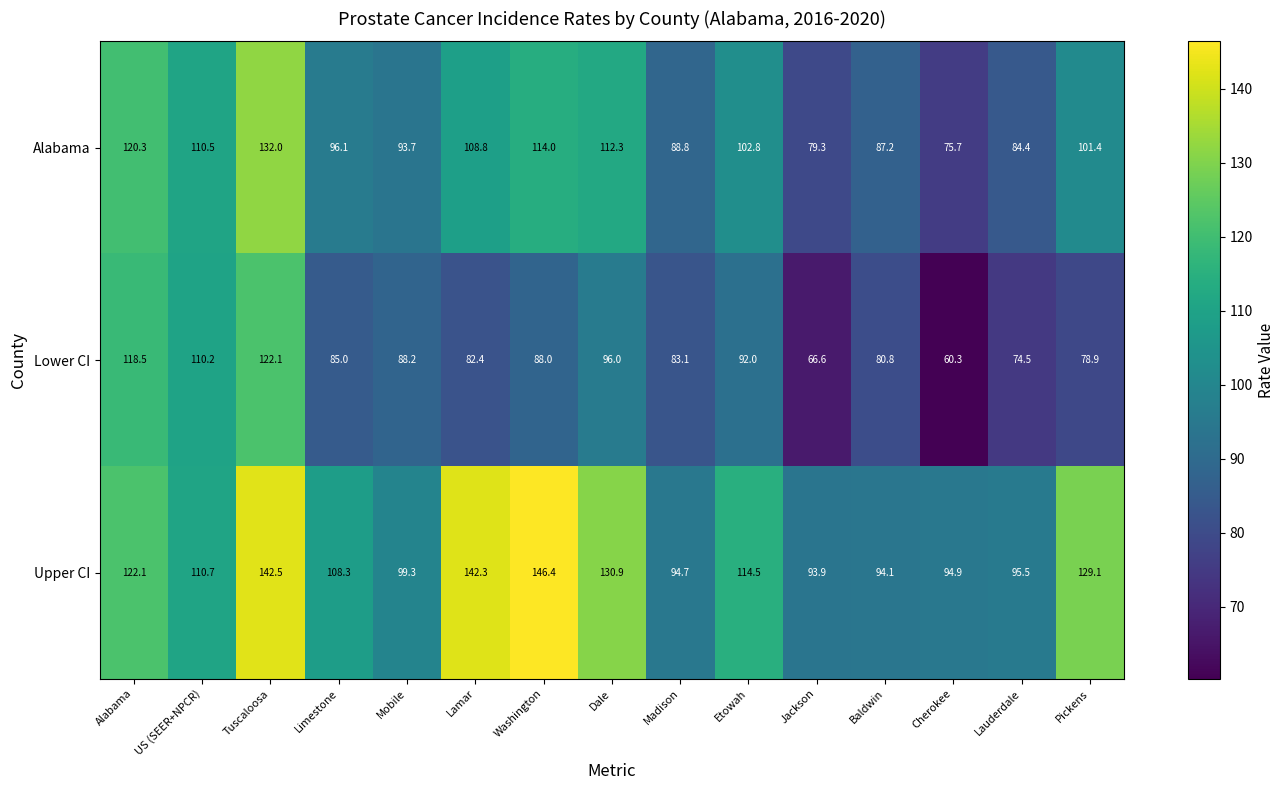

Which series has the largest total across all categories?

Upper CI